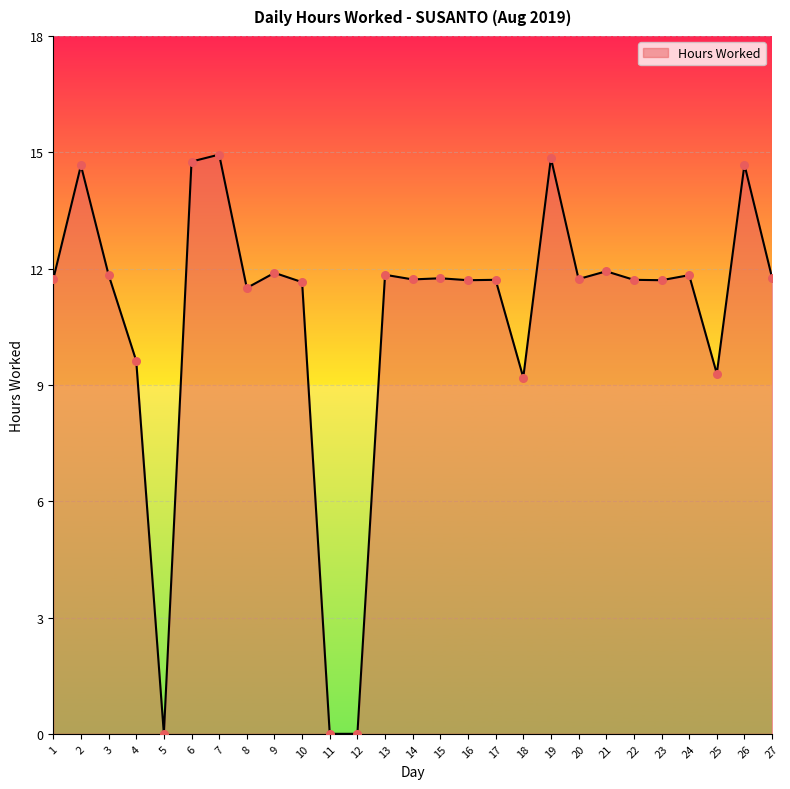

What is the ratio of the value at 24 to the value at 25?

1.3